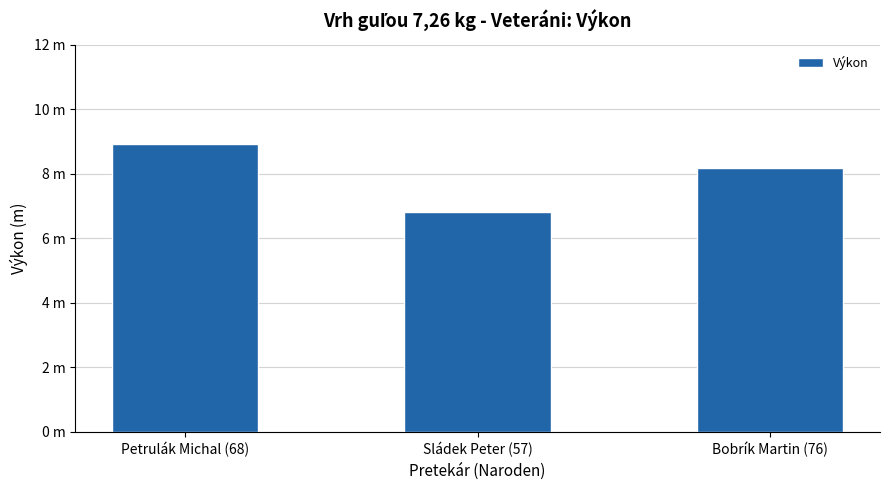

Does the chart contain any negative values?

No